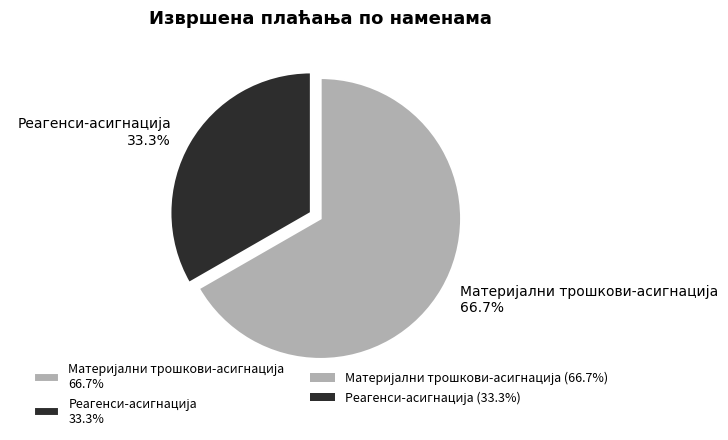

Is there any slice that represents more than half of the pie?

Yes